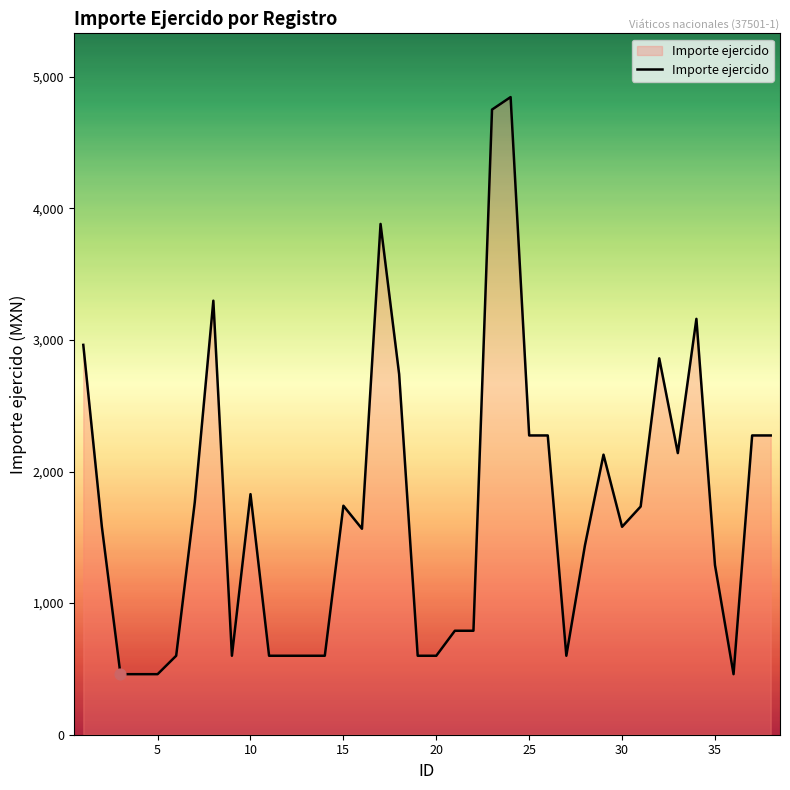

What is the smallest value displayed?

460.0